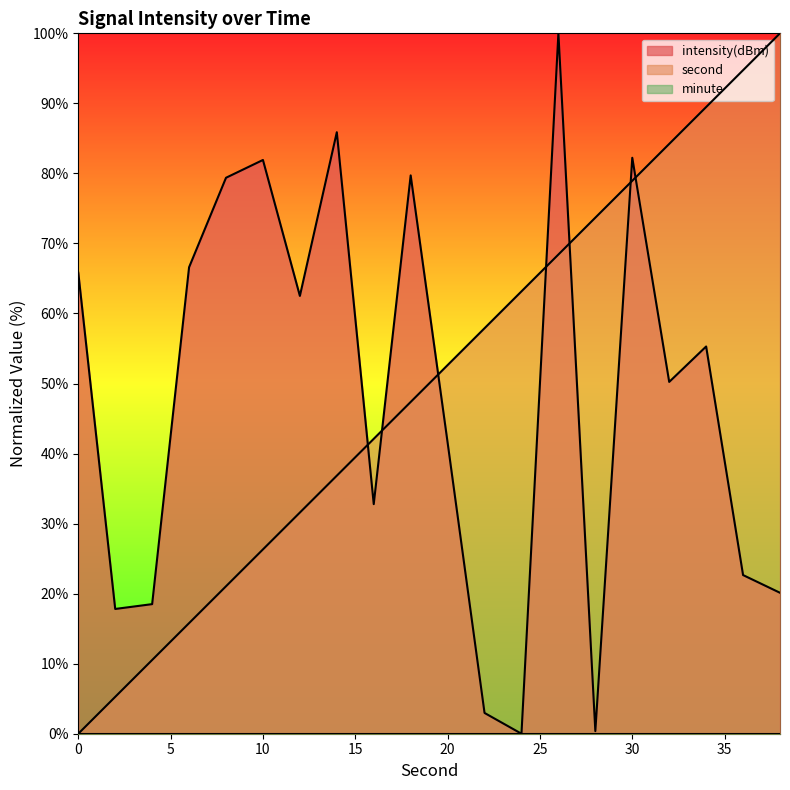

Where is second nearest to the value 50?

20